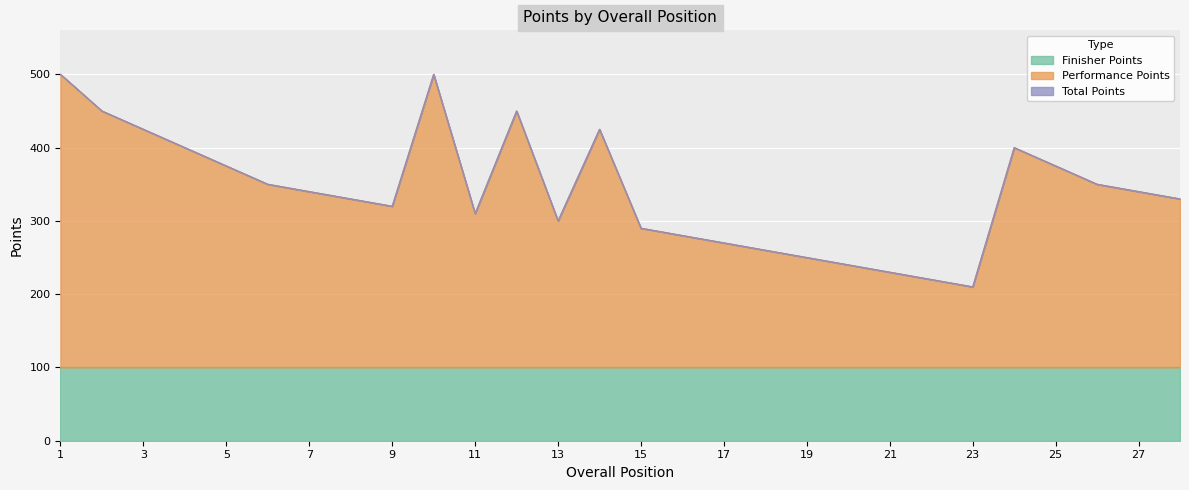

Which category has the highest value across all series?

1